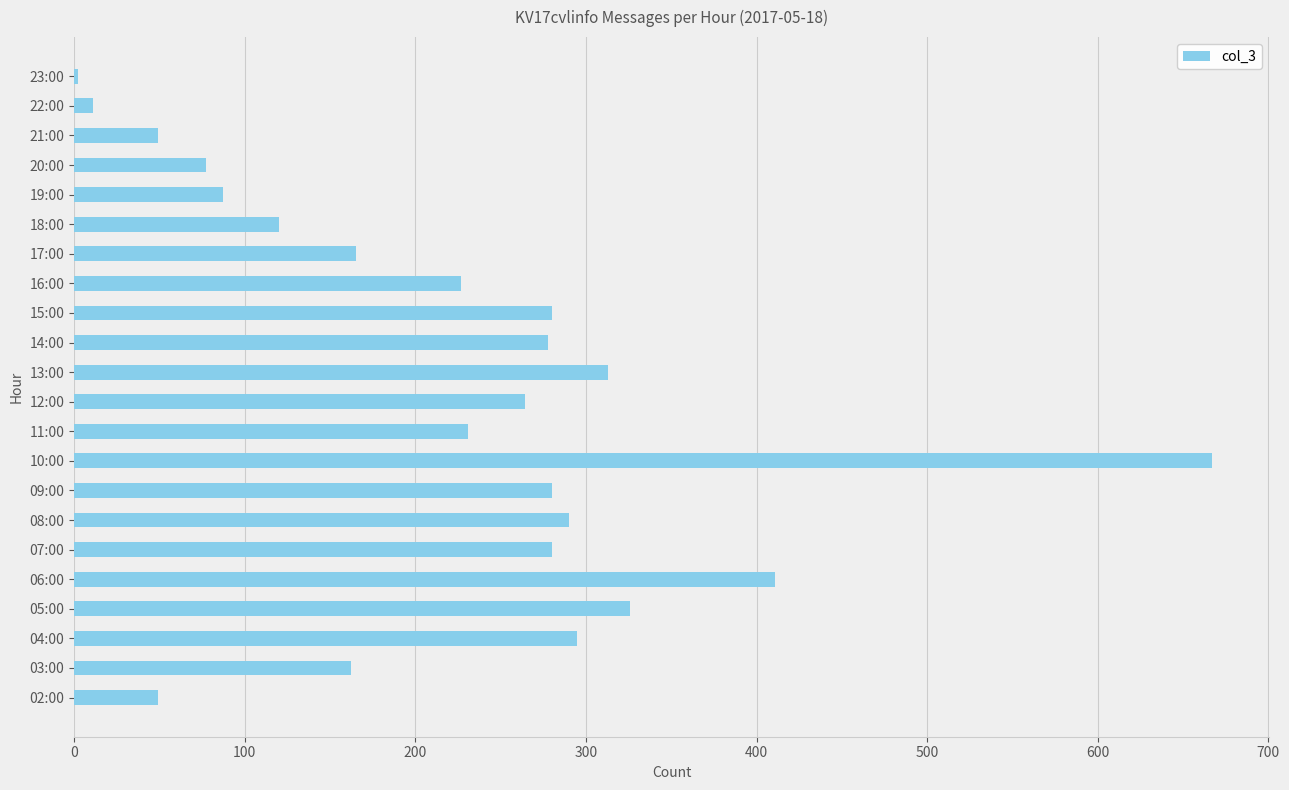

Approximately how many times larger is the value at 11:00 compared to 12:00?

0.9